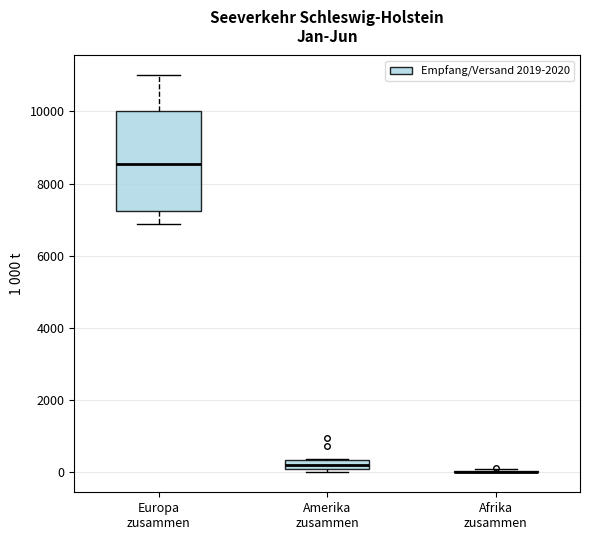

Which box is the tallest, from its lower edge to its upper edge?

Europa zusammen